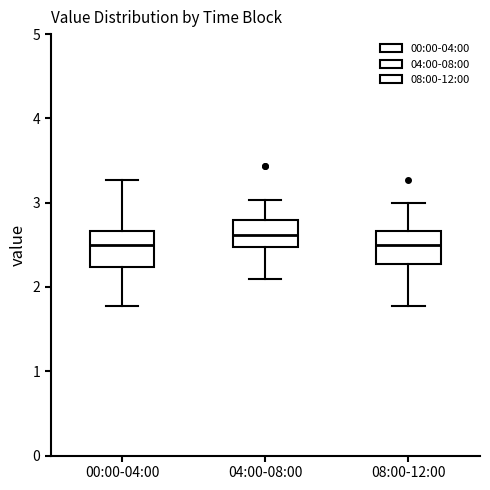

Where does the upper whisker of the box for 00:00-04:00 end on the y-axis? The values are not printed on the chart, so give them approximately, as read against the axis.

3.3